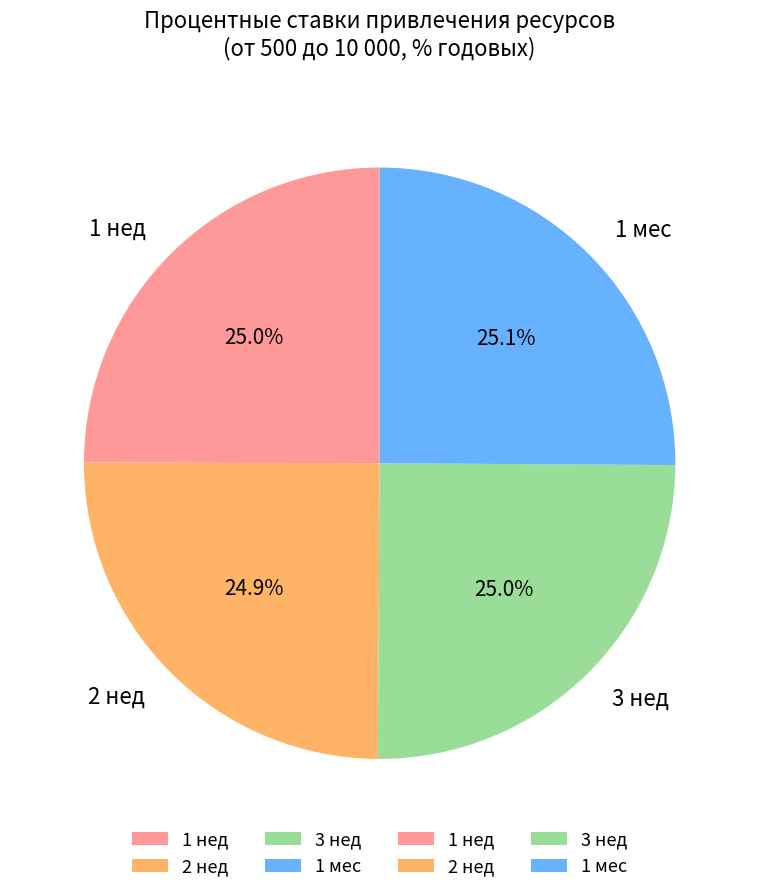

What is the ratio of the value at 1 нед to the value at 1 мес?

1.0